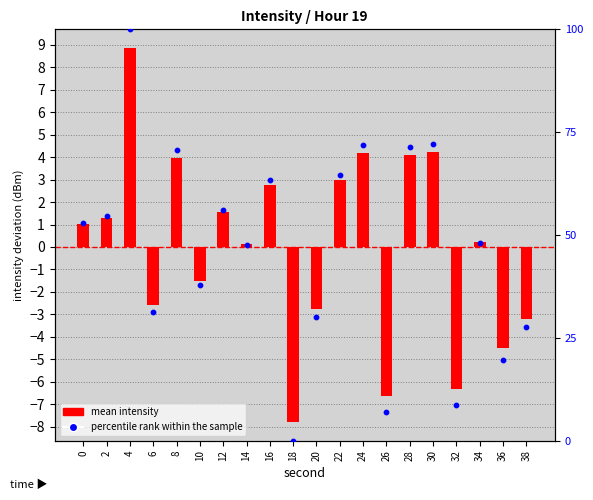

Which has a higher value, 10 or 30?

30